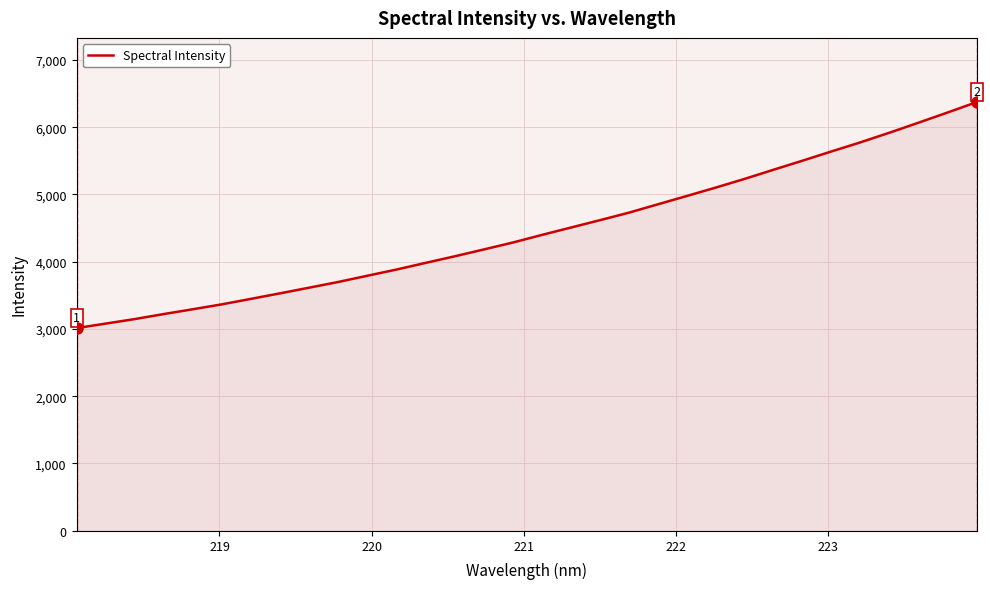

What is the difference between the maximum and minimum values?

3359.3